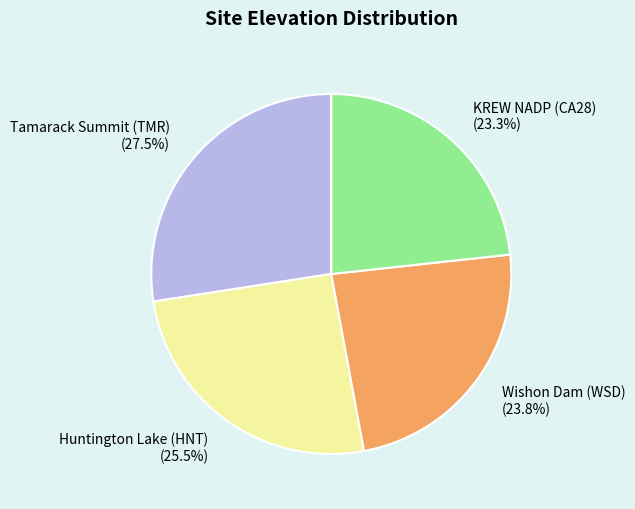

What is the smallest slice in the pie chart?

KREW NADP (CA28)